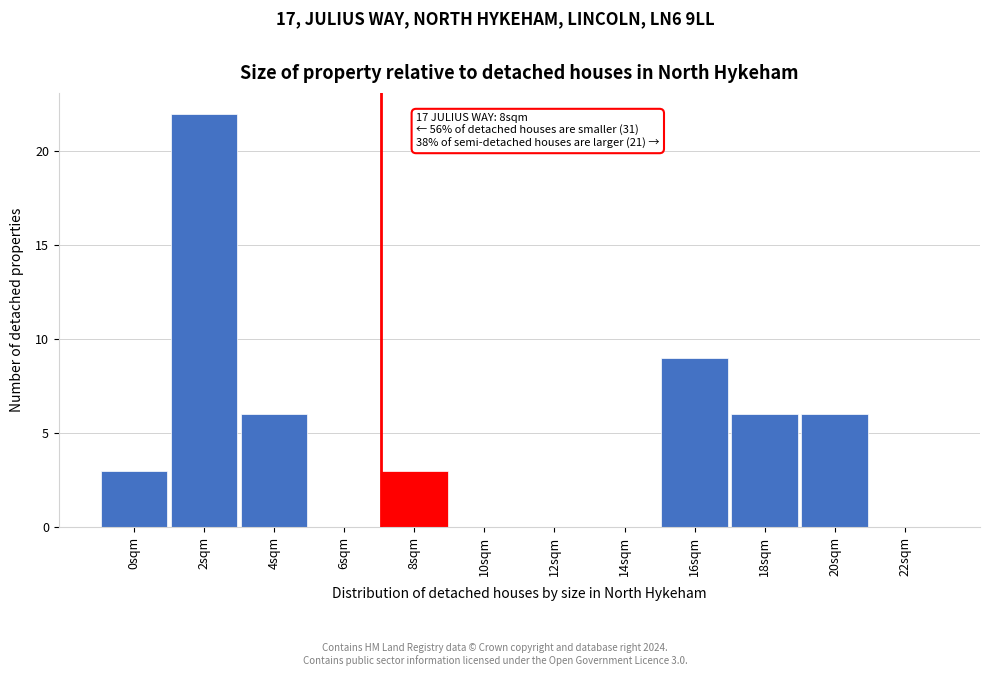

Reading right to left, transcribe all the data shown in this chart.

22sqm=0	20sqm=6	18sqm=6	16sqm=9	14sqm=0	12sqm=0	10sqm=0	8sqm=3	6sqm=0	4sqm=6	2sqm=22	0sqm=3